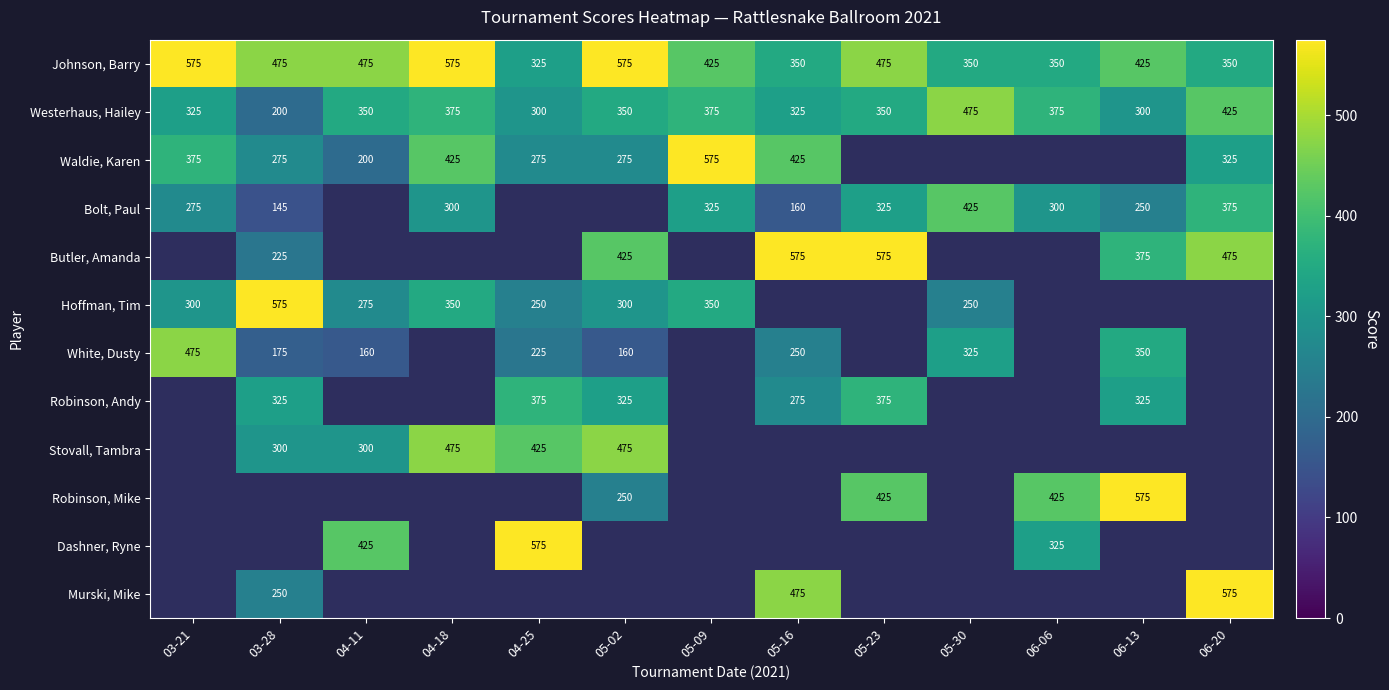

What is the highest value of the Westerhaus, Hailey series?

475